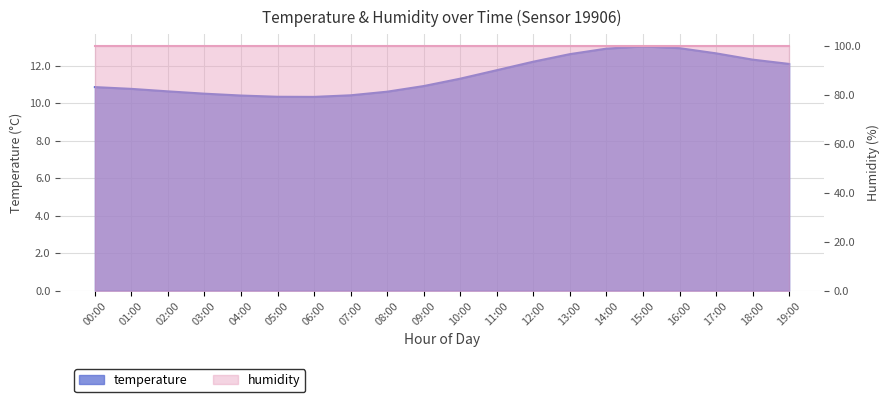

What is the change in value from 14:00 to 19:00?

-0.8